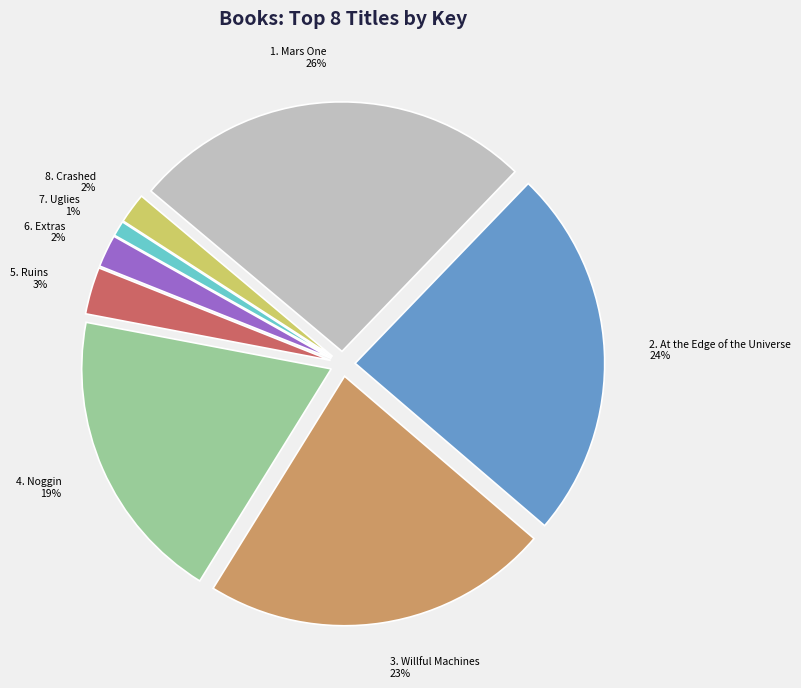

Count the number of slices in the pie.

8